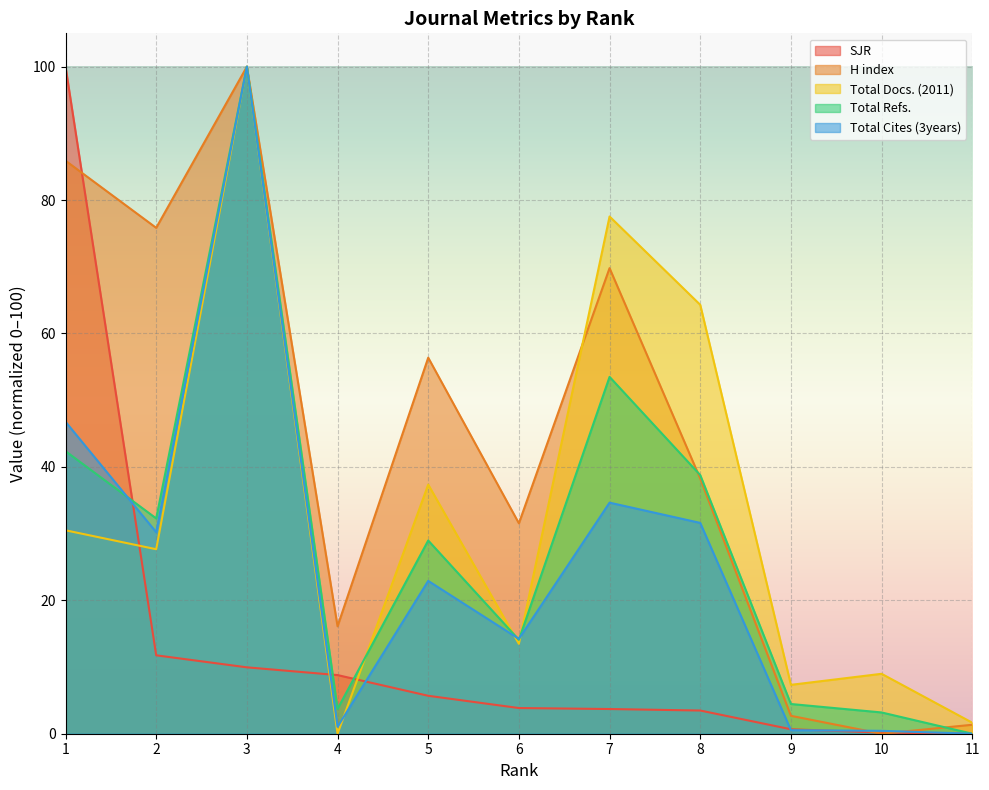

How many lines are shown in the chart?

5